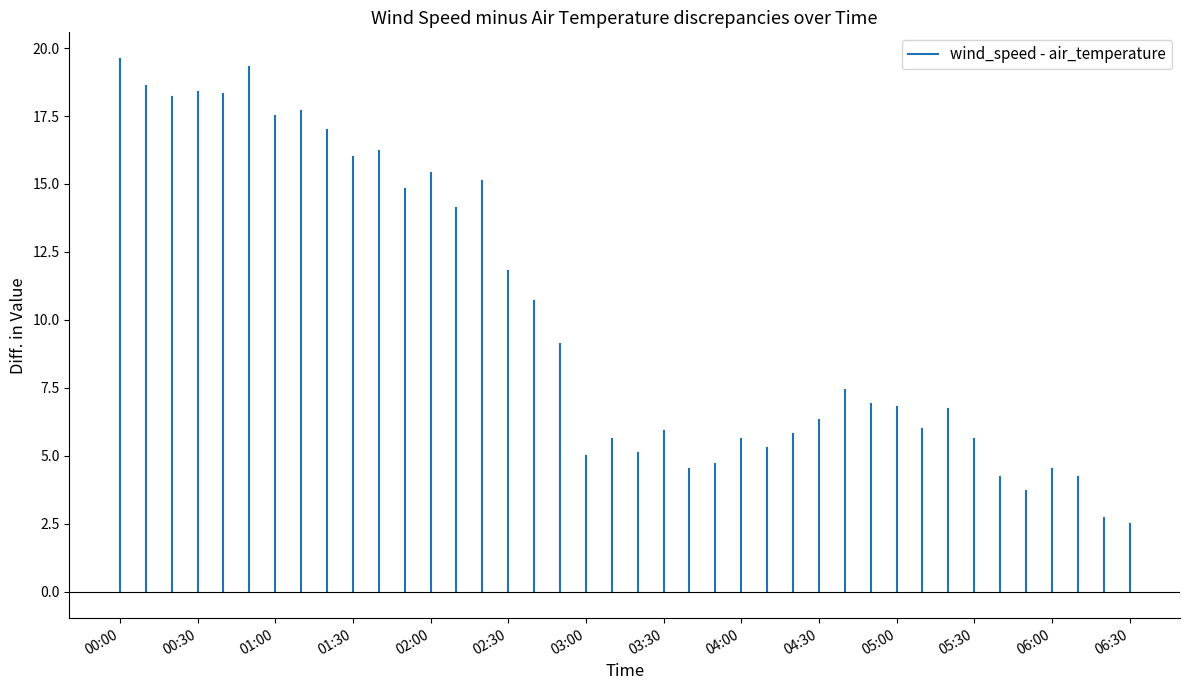

What is the average value of the air_temperature series?

1.5